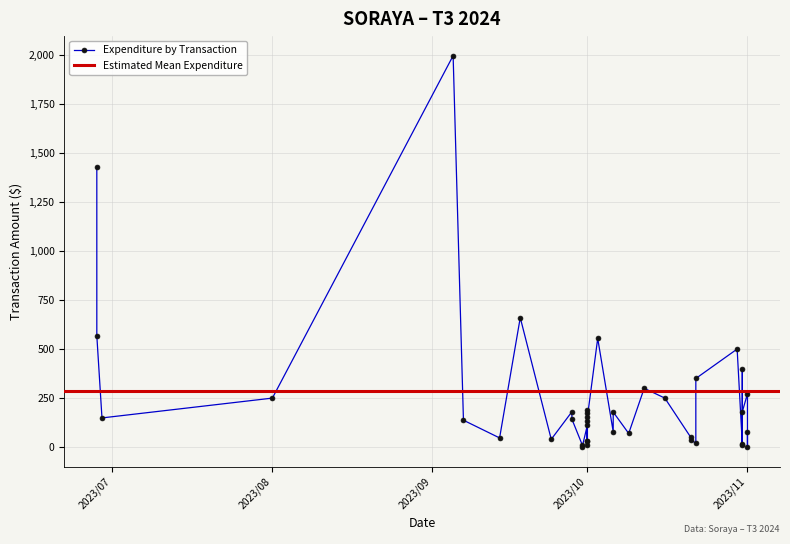

Approximately how many times larger is the value at 2023/10/06 compared to 2023/11/01?

0.7